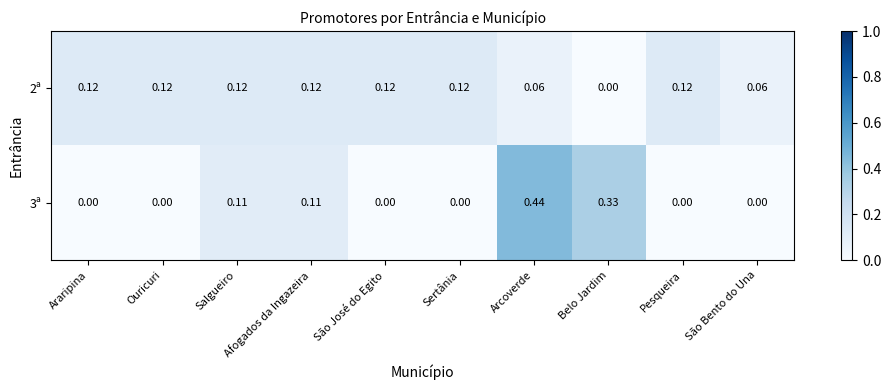

Where is 2ª nearest to the value 0?

Belo Jardim